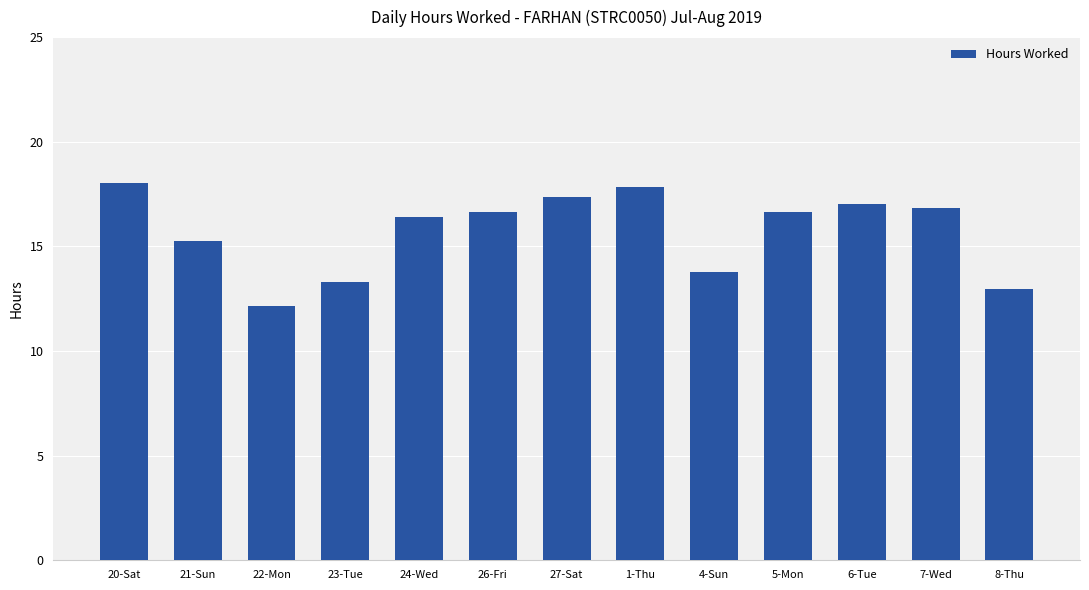

Are the bars grouped side by side (vs. stacked)?

No